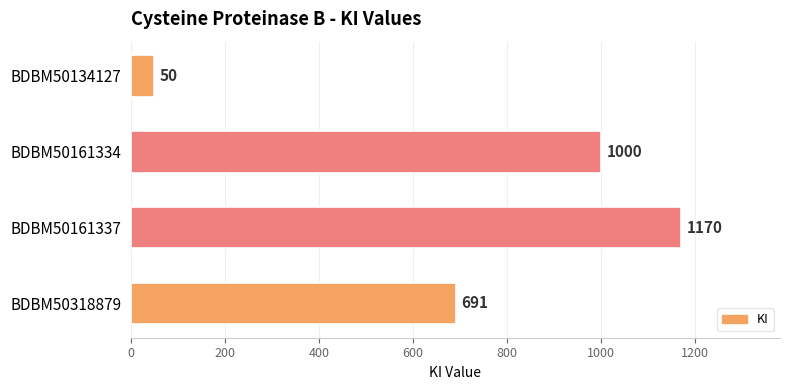

What is the change in value from BDBM50134127 to BDBM50318879?

+641